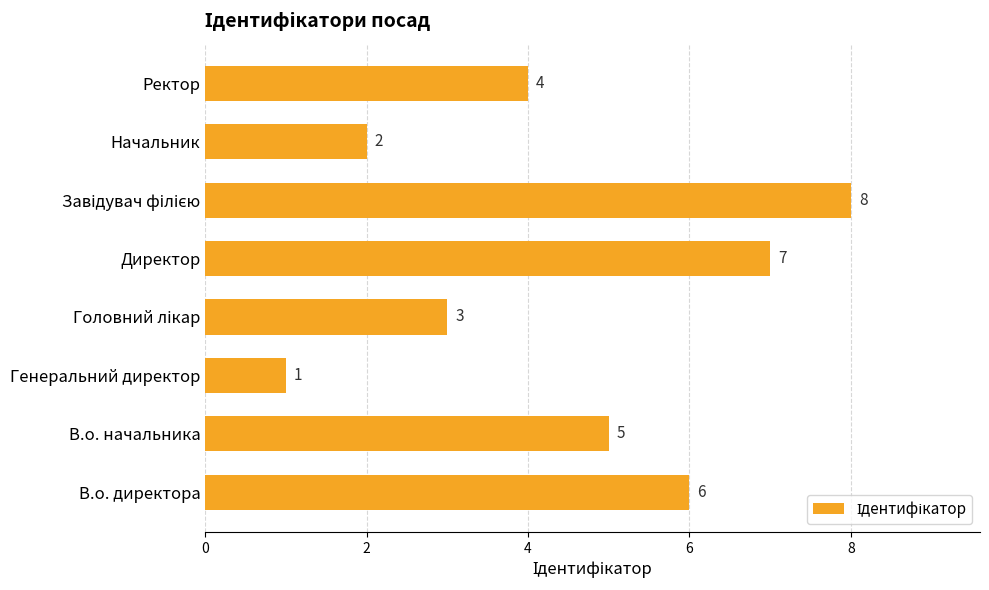

At which category does the chart reach its minimum across all series?

Генеральний директор